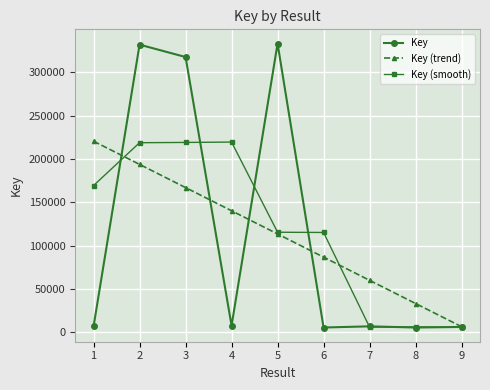

What is the sum of the Key values at 3 and 1?

324227.0